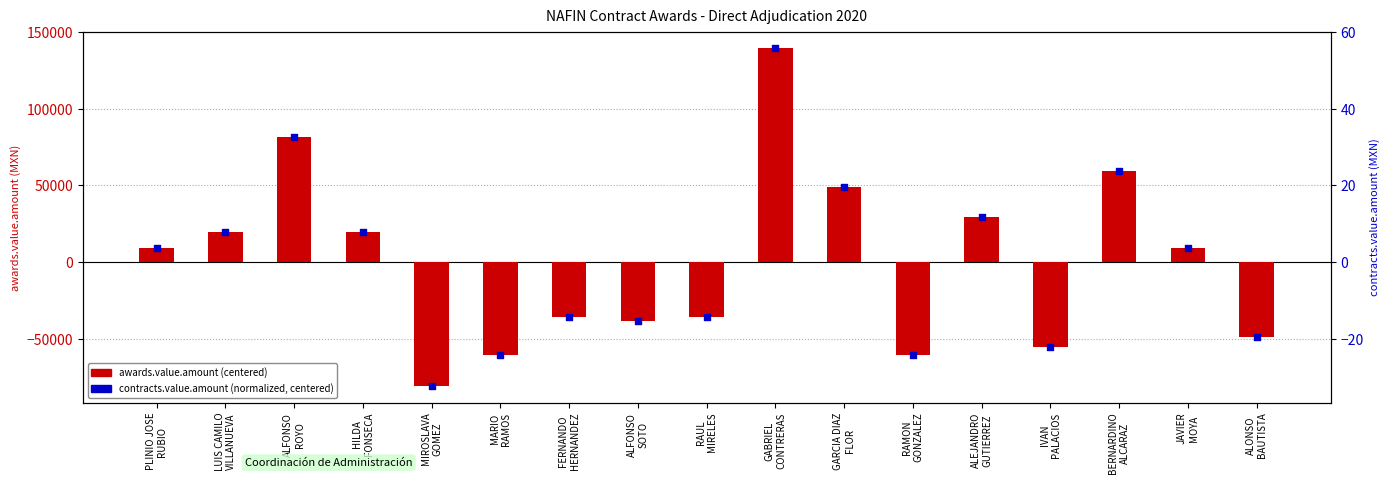

At which category is the sum across all series the highest?

GABRIEL
CONTRERAS